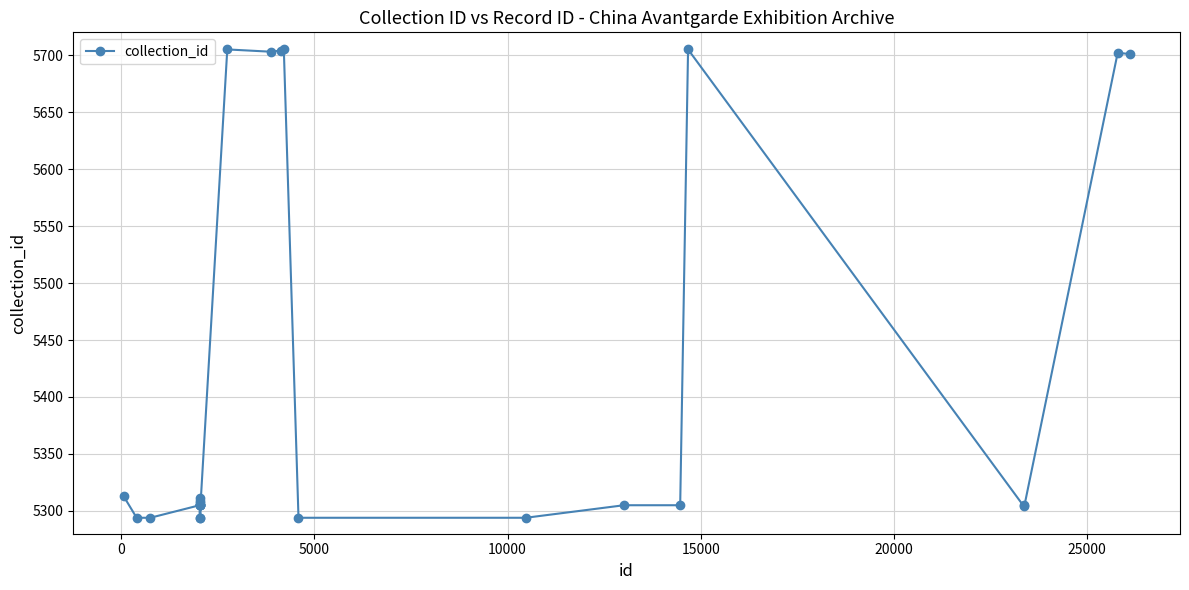

What is the value of the 13th point from the left?

5305